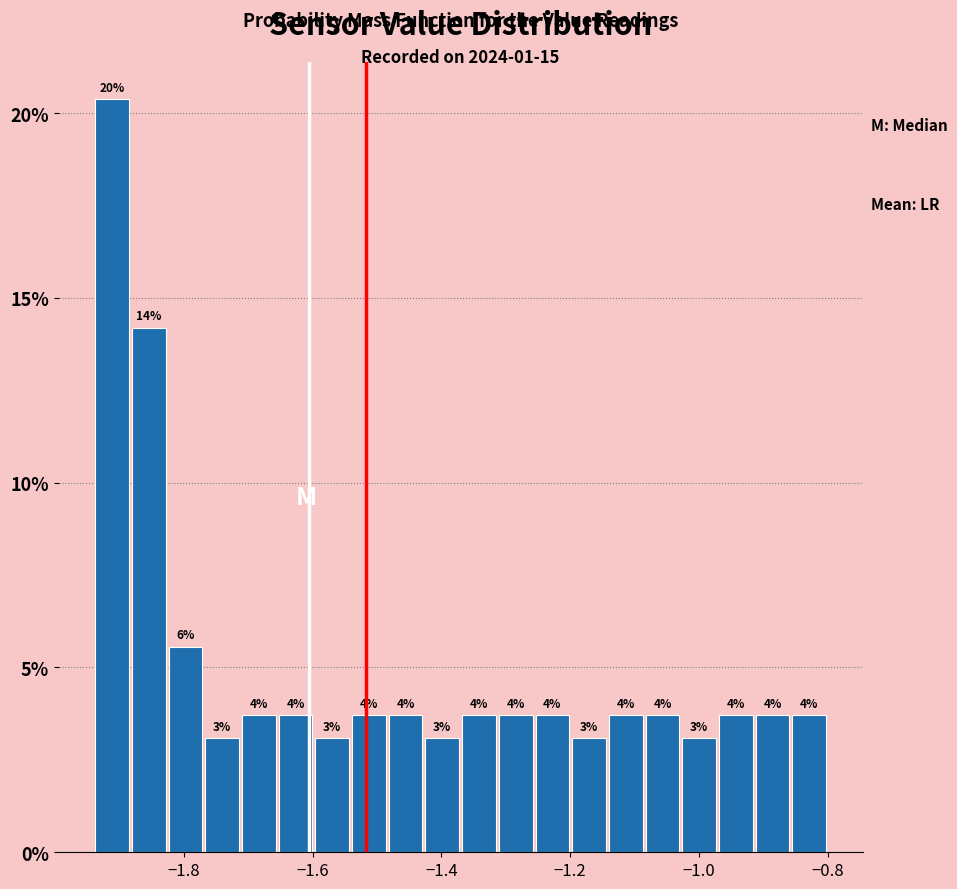

Around what value on the x-axis is the tallest bar? Give the approximate position of its centre, as read against the axis.

-1.92